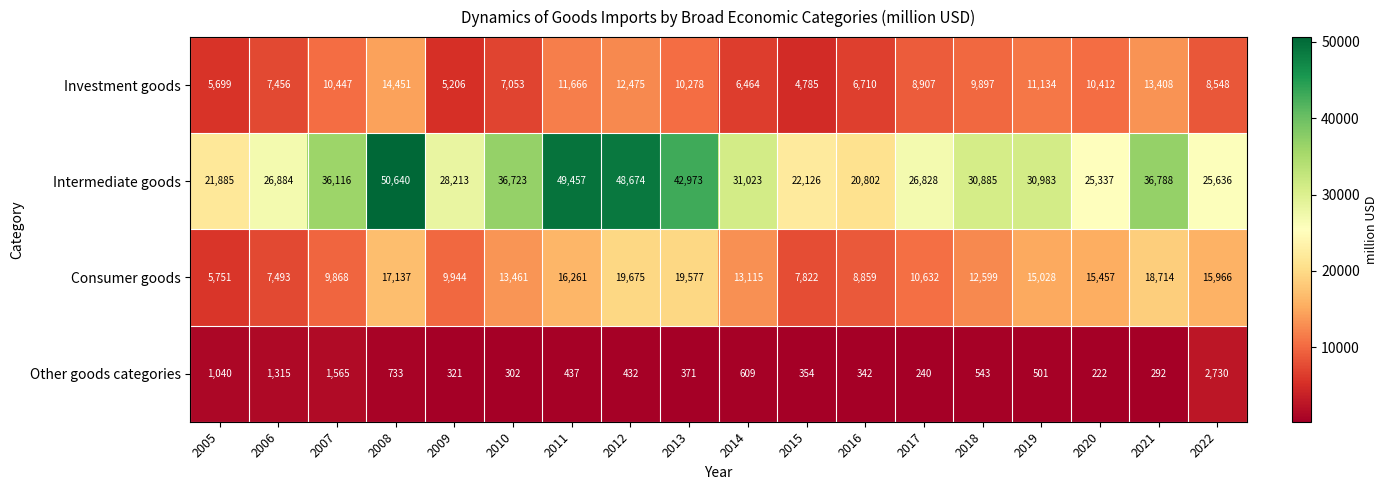

True or false: Investment goods has a value of 5018 at 2006.

False